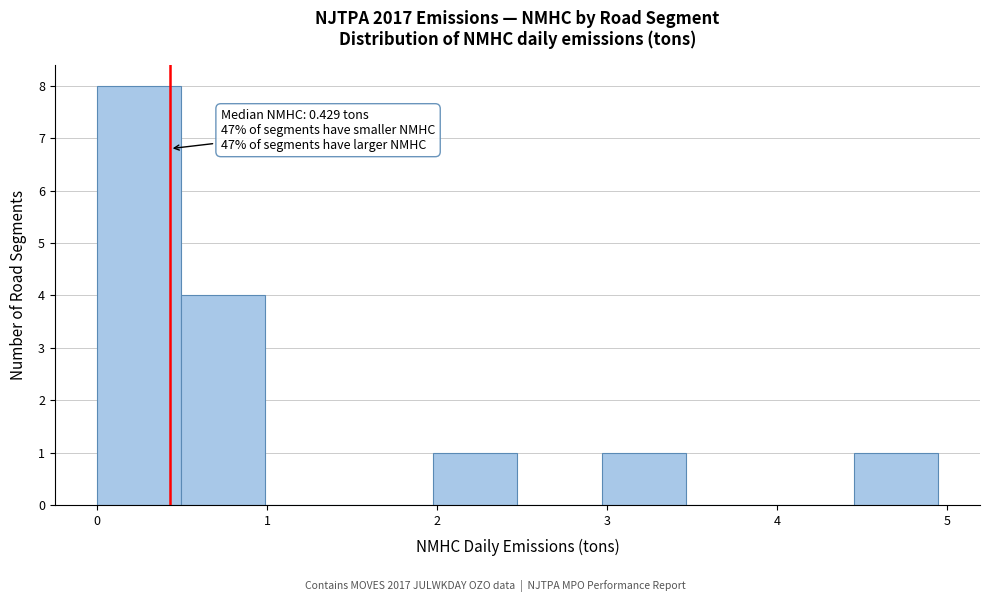

Over which range of the x-axis is the bar tallest?

0.0 to 0.5